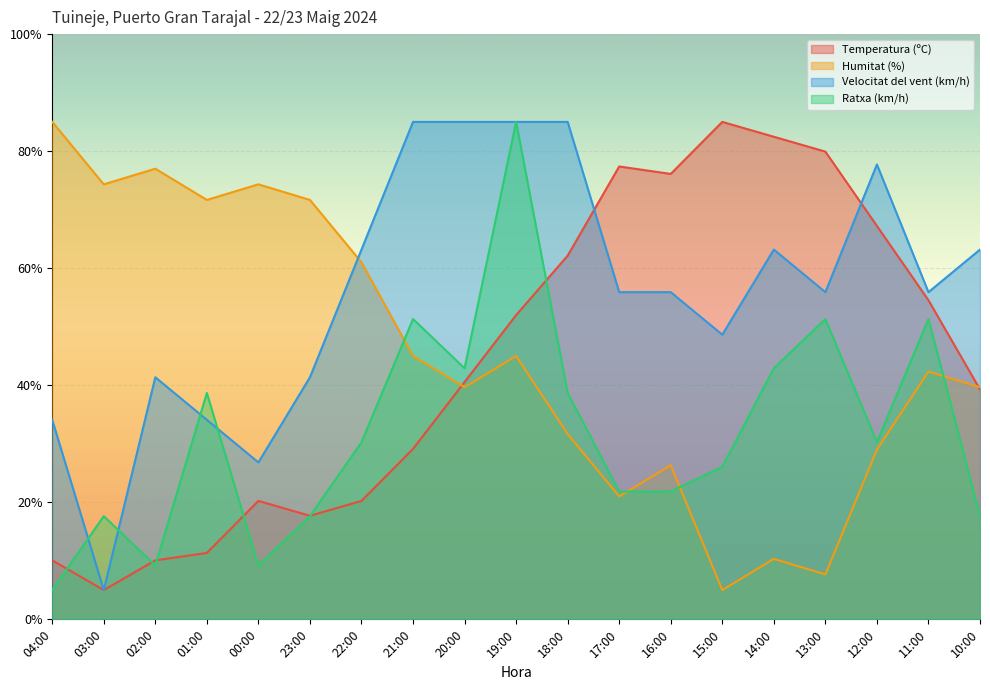

What are all the series names shown in the legend?

Temperatura (ºC), Humitat (%), Velocitat del vent (km/h), Ratxa (km/h)